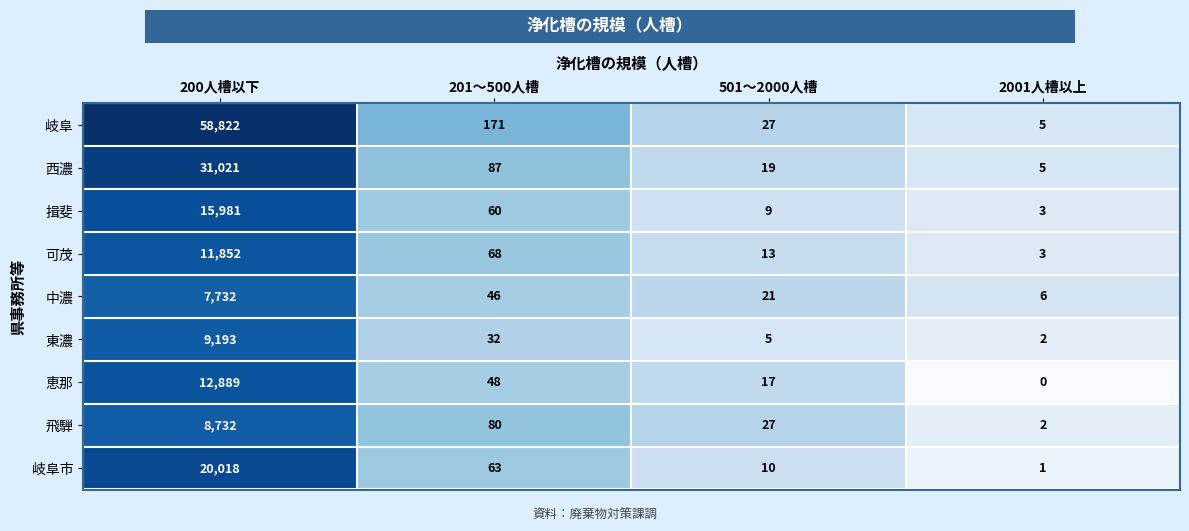

At which category does the chart reach its minimum across all series?

2001人槽以上